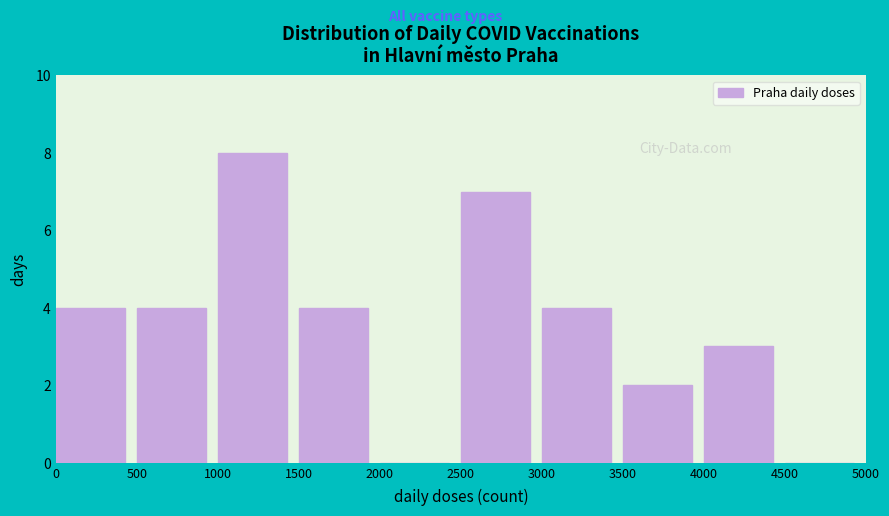

What is the height of the bar covering 2500 to 3000 on the x-axis? The values are not printed on the chart, so give them approximately, as read against the axis.

7